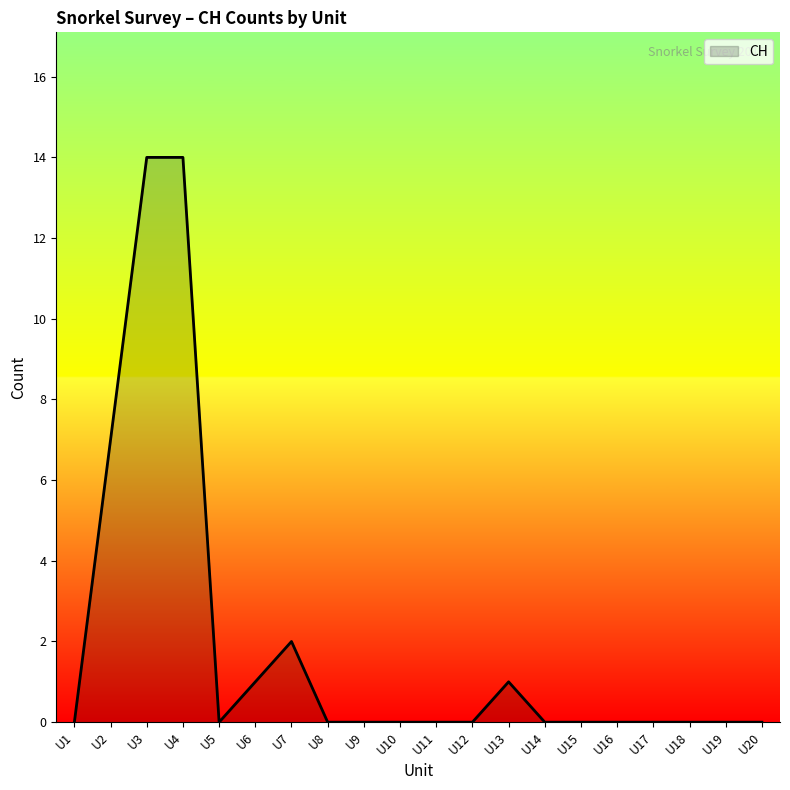

True or false: the data has more than 1 interior local peaks.

True